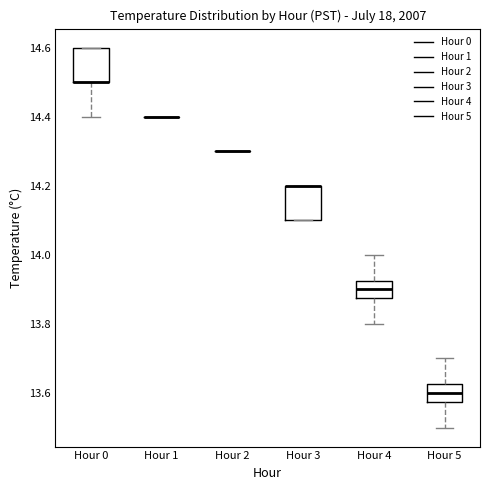

Reading left to right, transcribe this box plot: for each box, give where its median line is, the range the box spans, and where its two whiskers end, as read against the y-axis. The values are not printed on the chart, so give them approximately, as read against the axis.

Hour 0: median 14.50 (drawn on the box's lower edge), box 14.50 to 14.60, whiskers 14.40 to 14.60
Hour 1: box collapsed to a line at 14.40, whiskers 14.40 to 14.40
Hour 2: box collapsed to a line at 14.30, whiskers 14.30 to 14.30
Hour 3: median 14.20 (drawn on the box's upper edge), box 14.10 to 14.20, whiskers 14.10 to 14.20
Hour 4: median 13.90, box 13.88 to 13.92, whiskers 13.80 to 14.00
Hour 5: median 13.60, box 13.58 to 13.62, whiskers 13.50 to 13.70